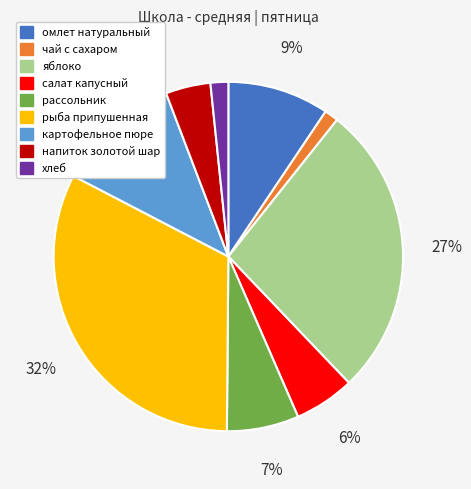

To the nearest percent, what percentage of the pie is напиток золотой шар?

4%